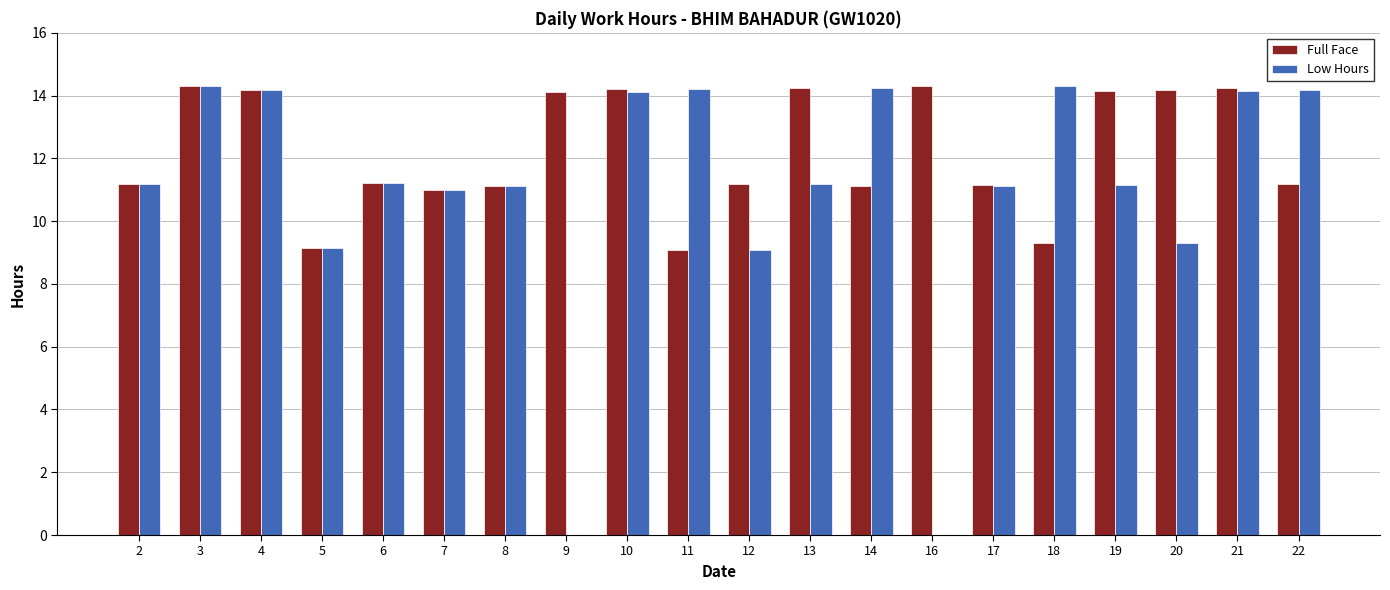

Read the Low Hours value at 14.

14.2